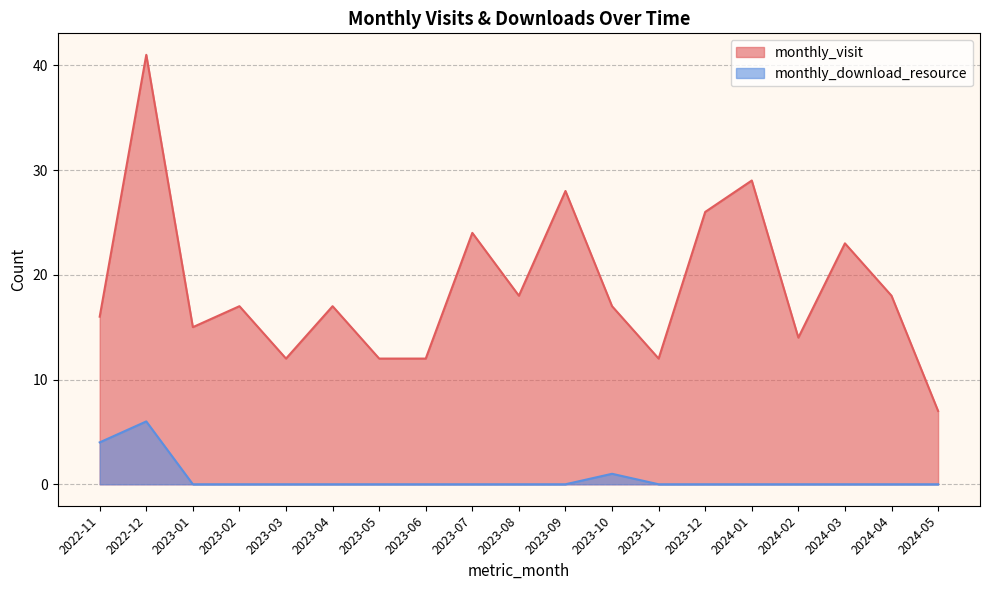

Rank the series by their maximum value, from lowest to highest.

monthly_download_resource, monthly_visit